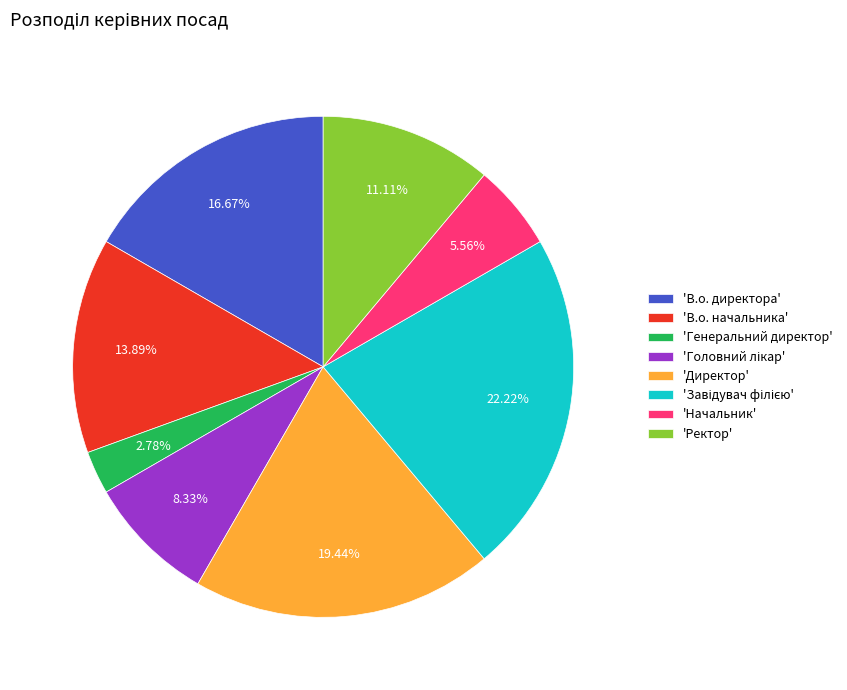

To the nearest percent, what is the average slice percentage?

12%